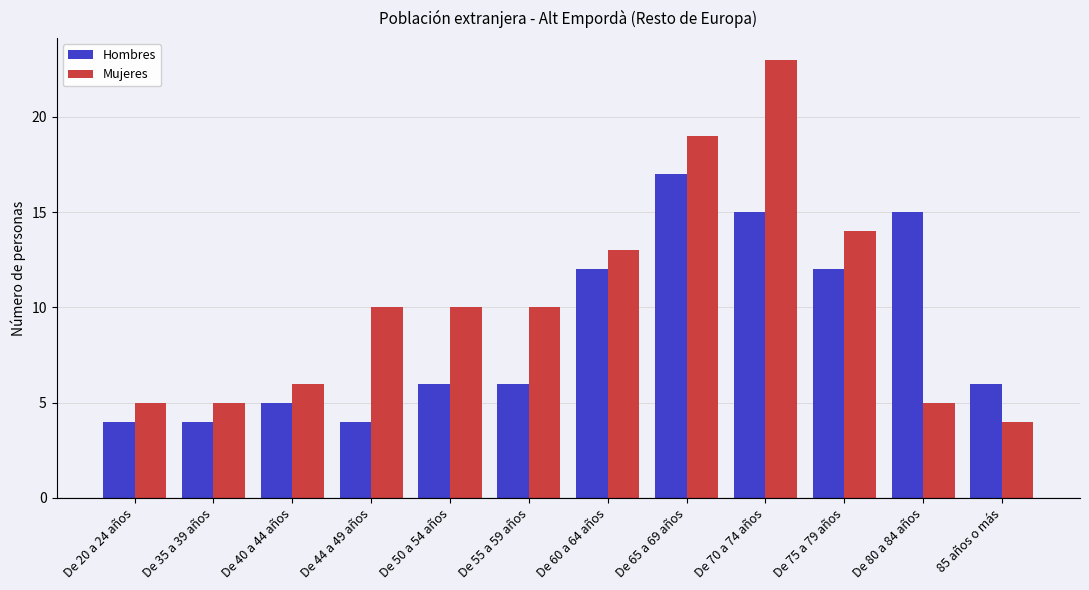

Reading right to left, list all the values displayed in this chart.

Hombres: 85 años o más=6	De 80 a 84 años=15	De 75 a 79 años=12	De 70 a 74 años=15	De 65 a 69 años=17	De 60 a 64 años=12	De 55 a 59 años=6	De 50 a 54 años=6	De 44 a 49 años=4	De 40 a 44 años=5	De 35 a 39 años=4	De 20 a 24 años=4
Mujeres: 85 años o más=4	De 80 a 84 años=5	De 75 a 79 años=14	De 70 a 74 años=23	De 65 a 69 años=19	De 60 a 64 años=13	De 55 a 59 años=10	De 50 a 54 años=10	De 44 a 49 años=10	De 40 a 44 años=6	De 35 a 39 años=5	De 20 a 24 años=5